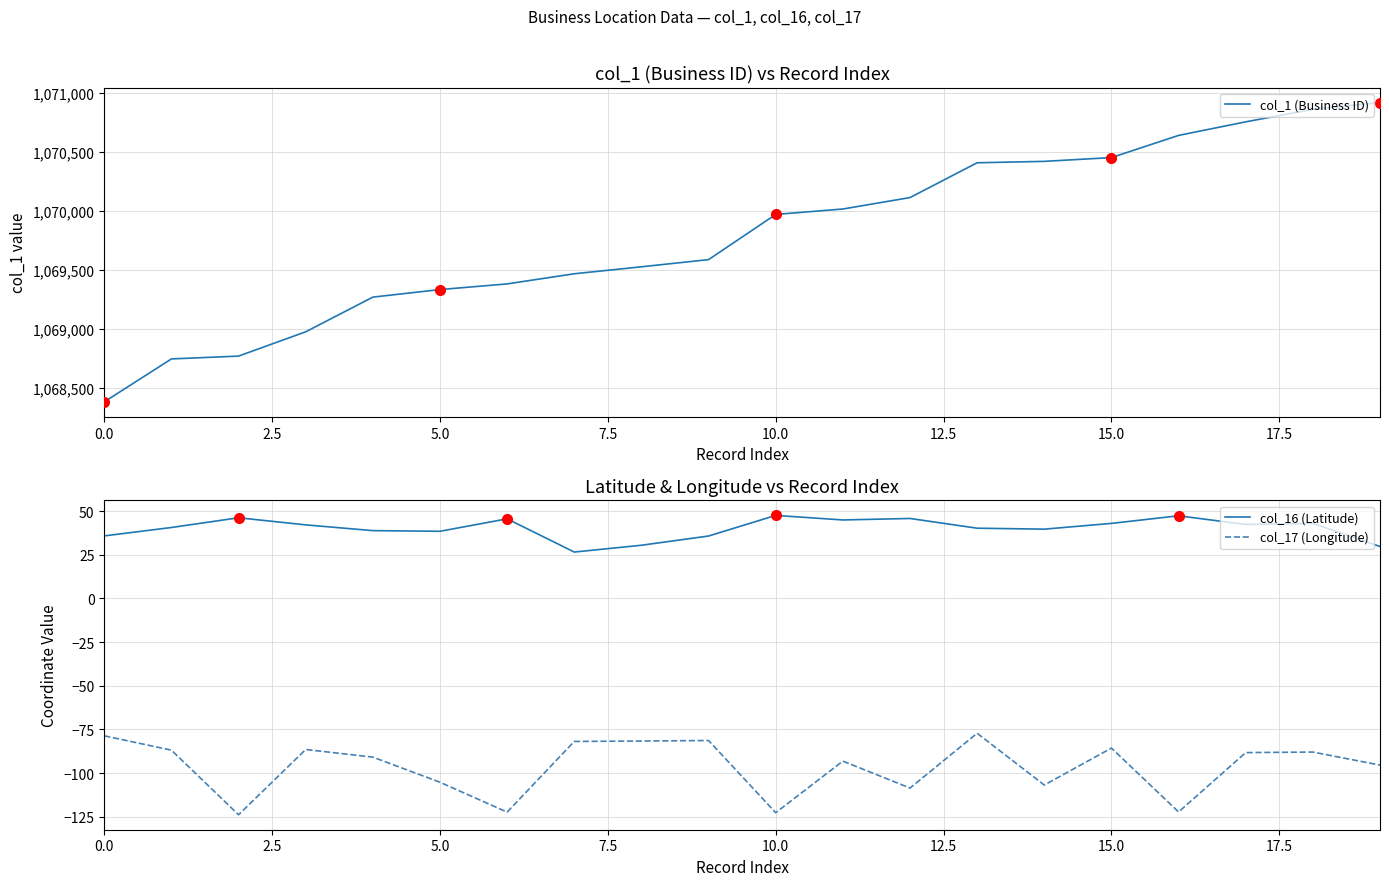

At which category is the sum across all series the highest?

19